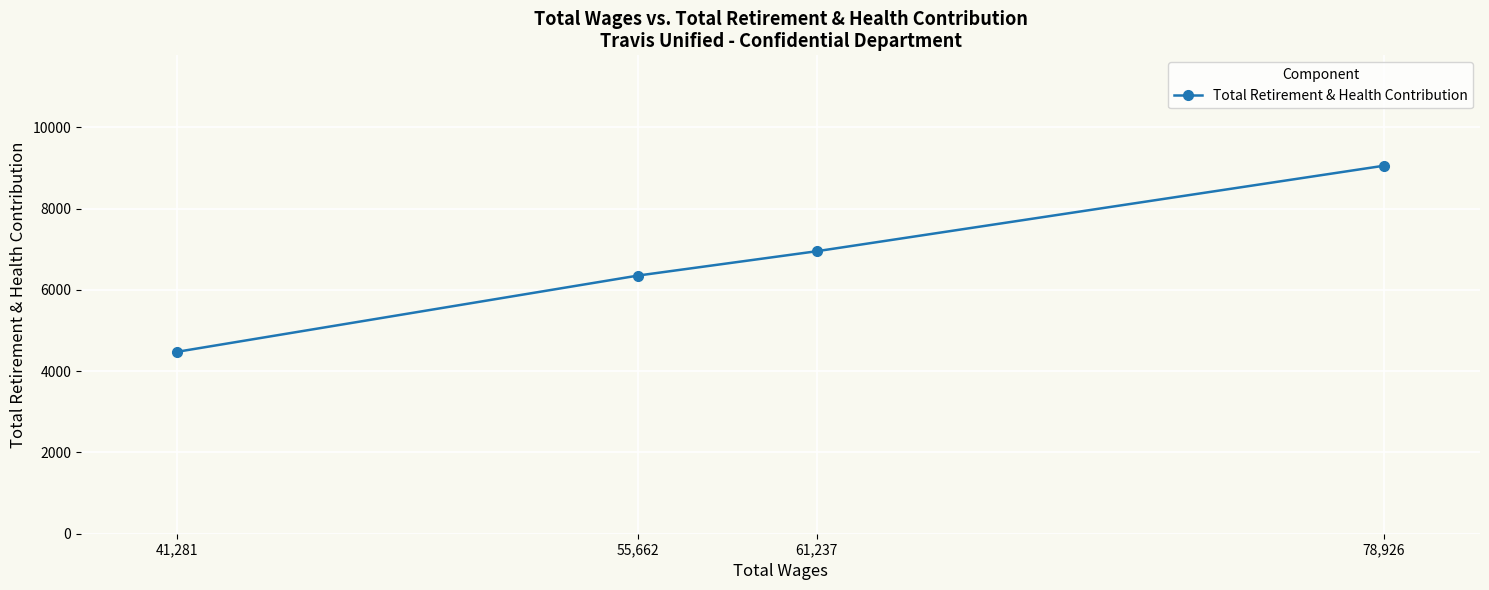

What position from the right is 55,662?

3